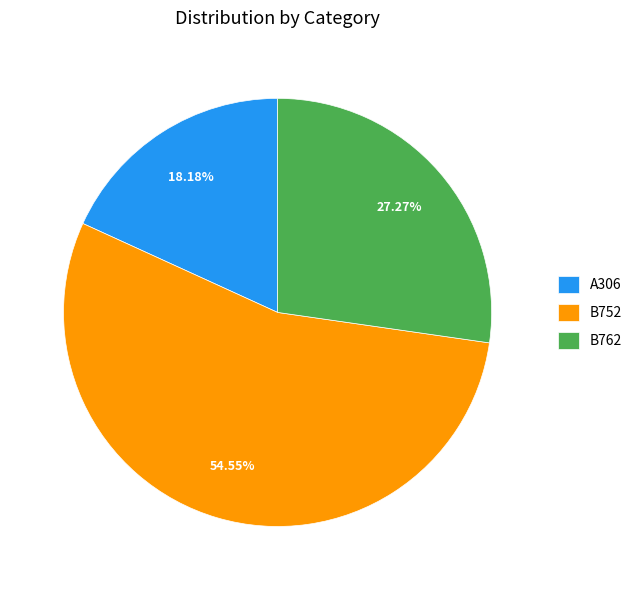

What percentage is the B762 slice, to the nearest percent?

27%